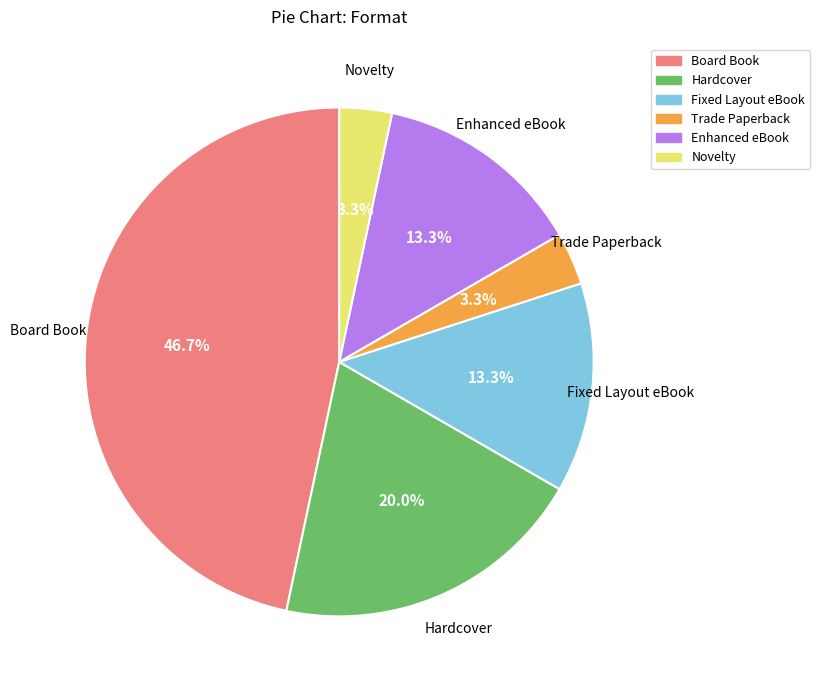

Count the number of slices in the pie.

6